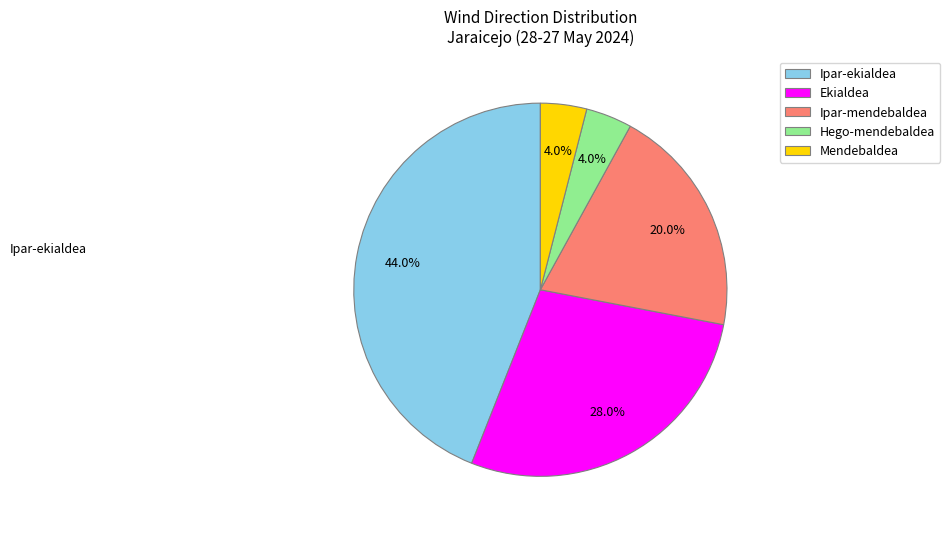

Does Ipar-mendebaldea represent more than half of the total?

No